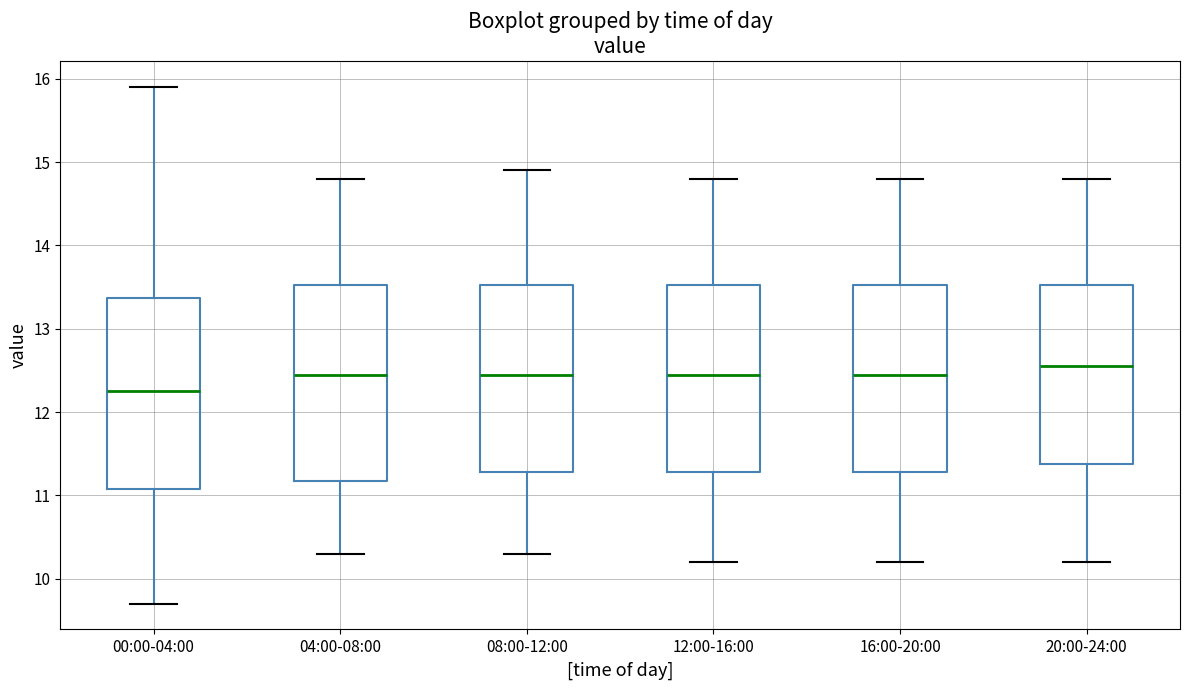

Reading left to right, transcribe this box plot: for each box, give where its median line is, the range the box spans, and where its two whiskers end, as read against the y-axis. The values are not printed on the chart, so give them approximately, as read against the axis.

00:00-04:00: median 12.3, box 11.1 to 13.4, whiskers 9.7 to 15.9
04:00-08:00: median 12.5, box 11.2 to 13.5, whiskers 10.3 to 14.8
08:00-12:00: median 12.5, box 11.3 to 13.5, whiskers 10.3 to 14.9
12:00-16:00: median 12.5, box 11.3 to 13.5, whiskers 10.2 to 14.8
16:00-20:00: median 12.5, box 11.3 to 13.5, whiskers 10.2 to 14.8
20:00-24:00: median 12.6, box 11.4 to 13.5, whiskers 10.2 to 14.8